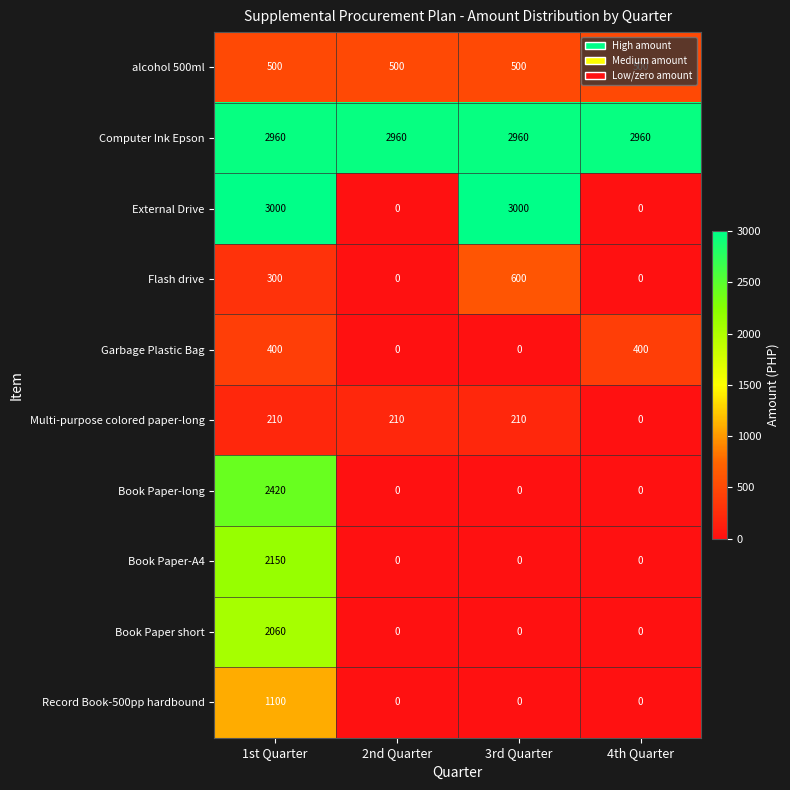

At how many categories does at least one series exceed 679?

4